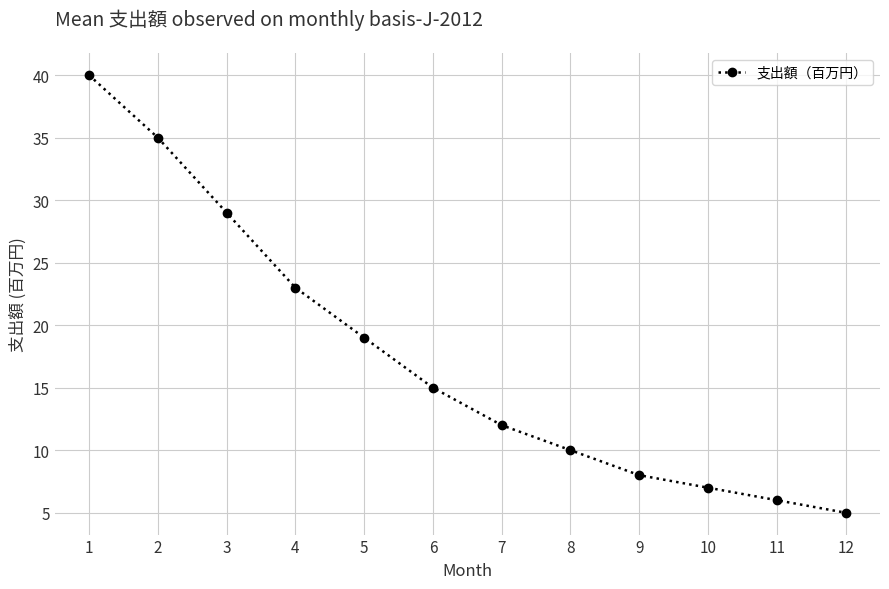

List the labels in order of value, smallest first.

12, 11, 10, 9, 8, 7, 6, 5, 4, 3, 2, 1